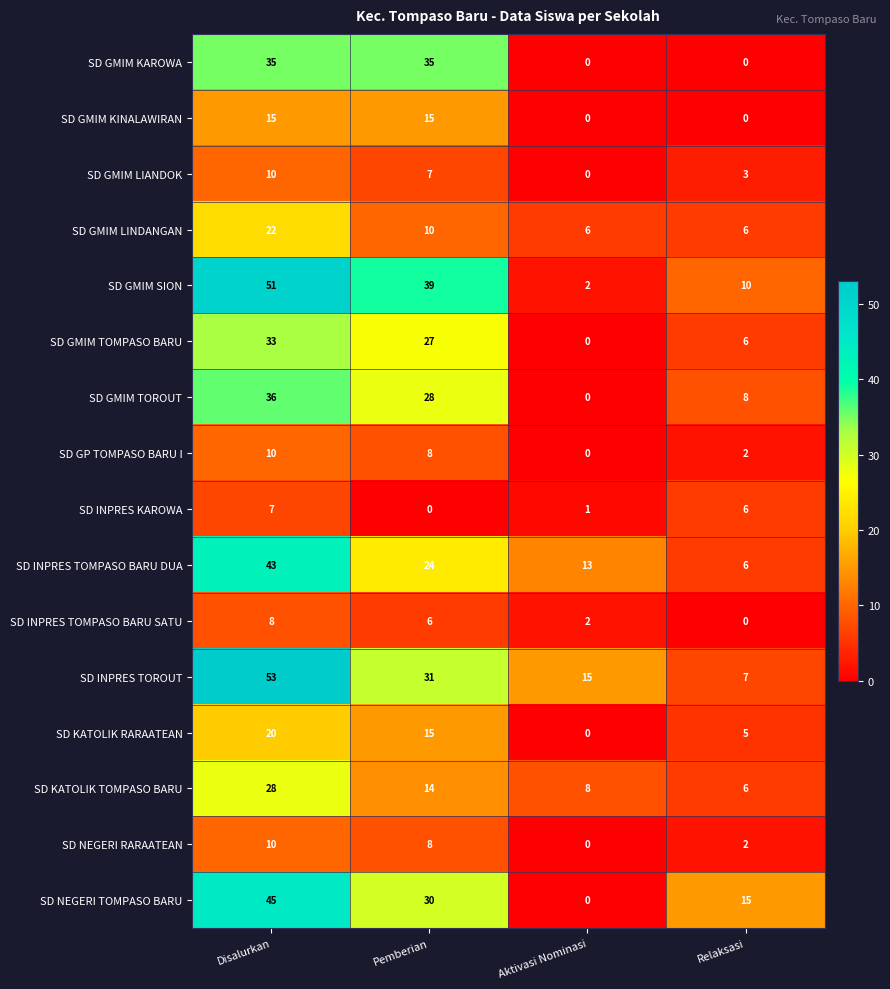

Count the number of categories in the chart.

4